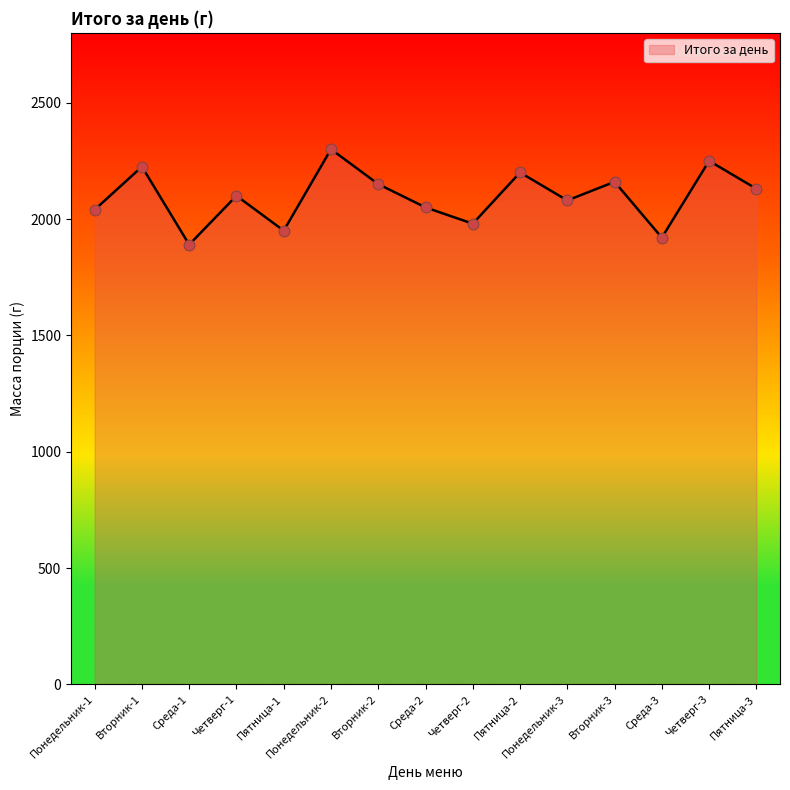

Approximately how many times larger is the value at Среда-2 compared to Пятница-1?

1.1